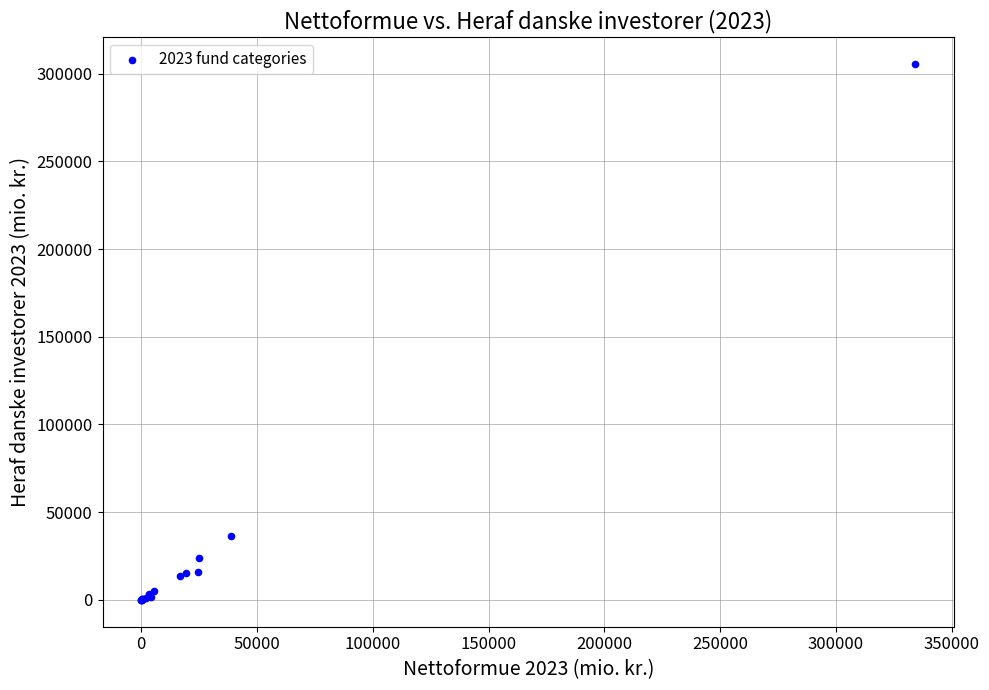

What Y value in the scatter plot is closest to 152800?

36466.8